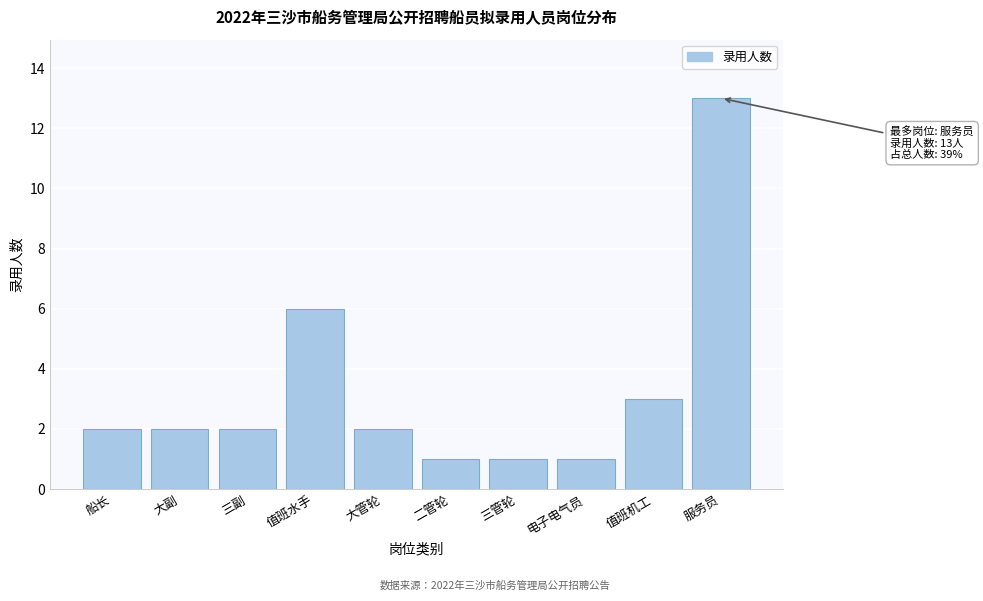

Reading left to right, what are all the values shown in this chart?

船长=2	大副=2	三副=2	值班水手=6	大管轮=2	二管轮=1	三管轮=1	电子电气员=1	值班机工=3	服务员=13